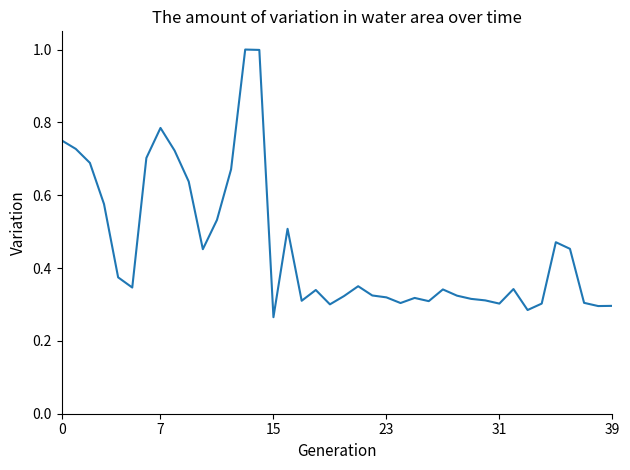

What is the greatest value displayed?

1.0